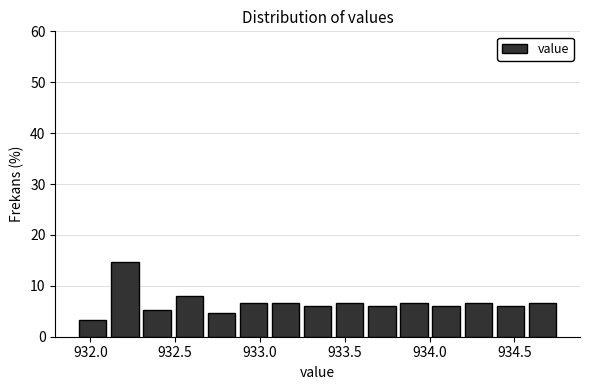

Read against the x-axis, roughly where is the centre of the tallest bar?

932.20